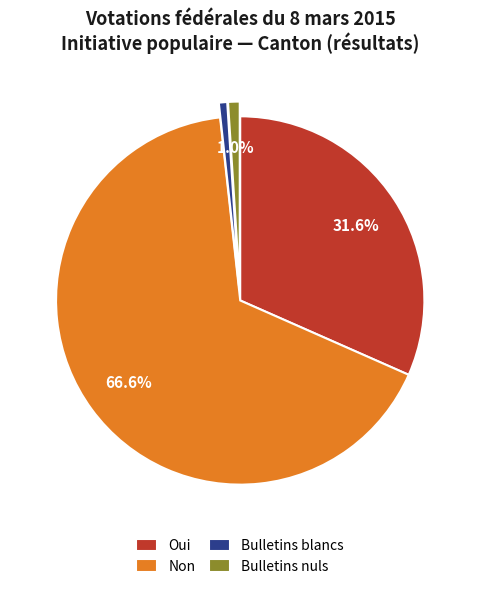

Count the number of slices in the pie.

4